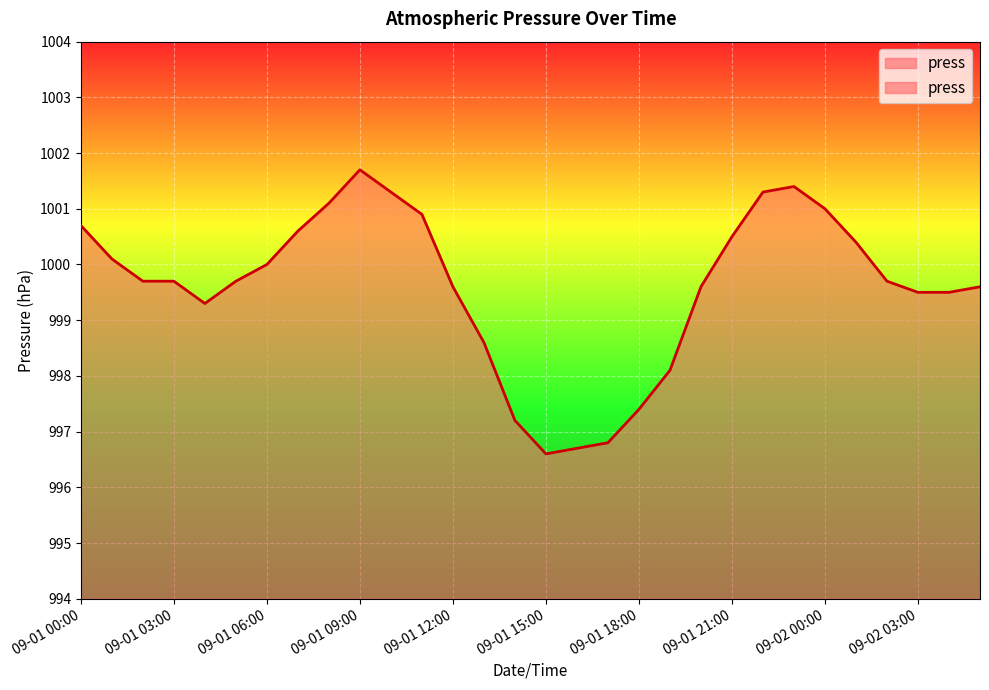

How many points are lower than both their immediate neighbors (excluding endpoints)?

2